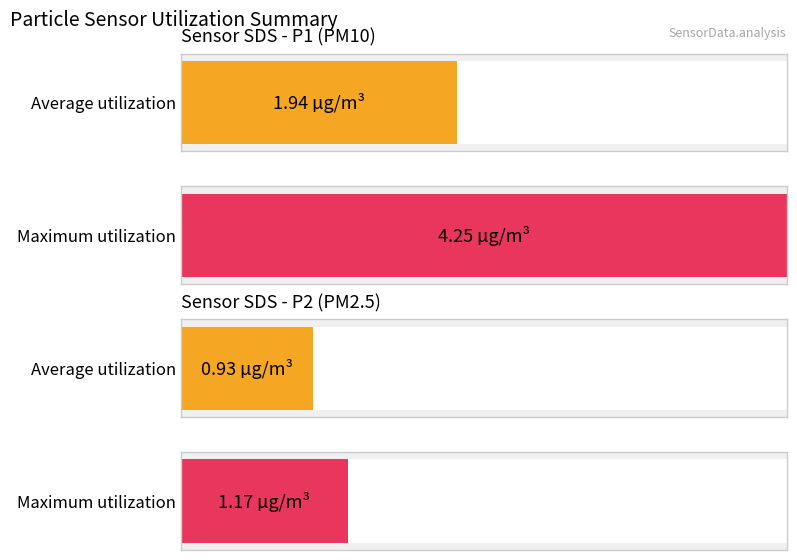

Rank the series by their average value, from highest to lowest.

Avg SDS_P1, Avg SDS_P2